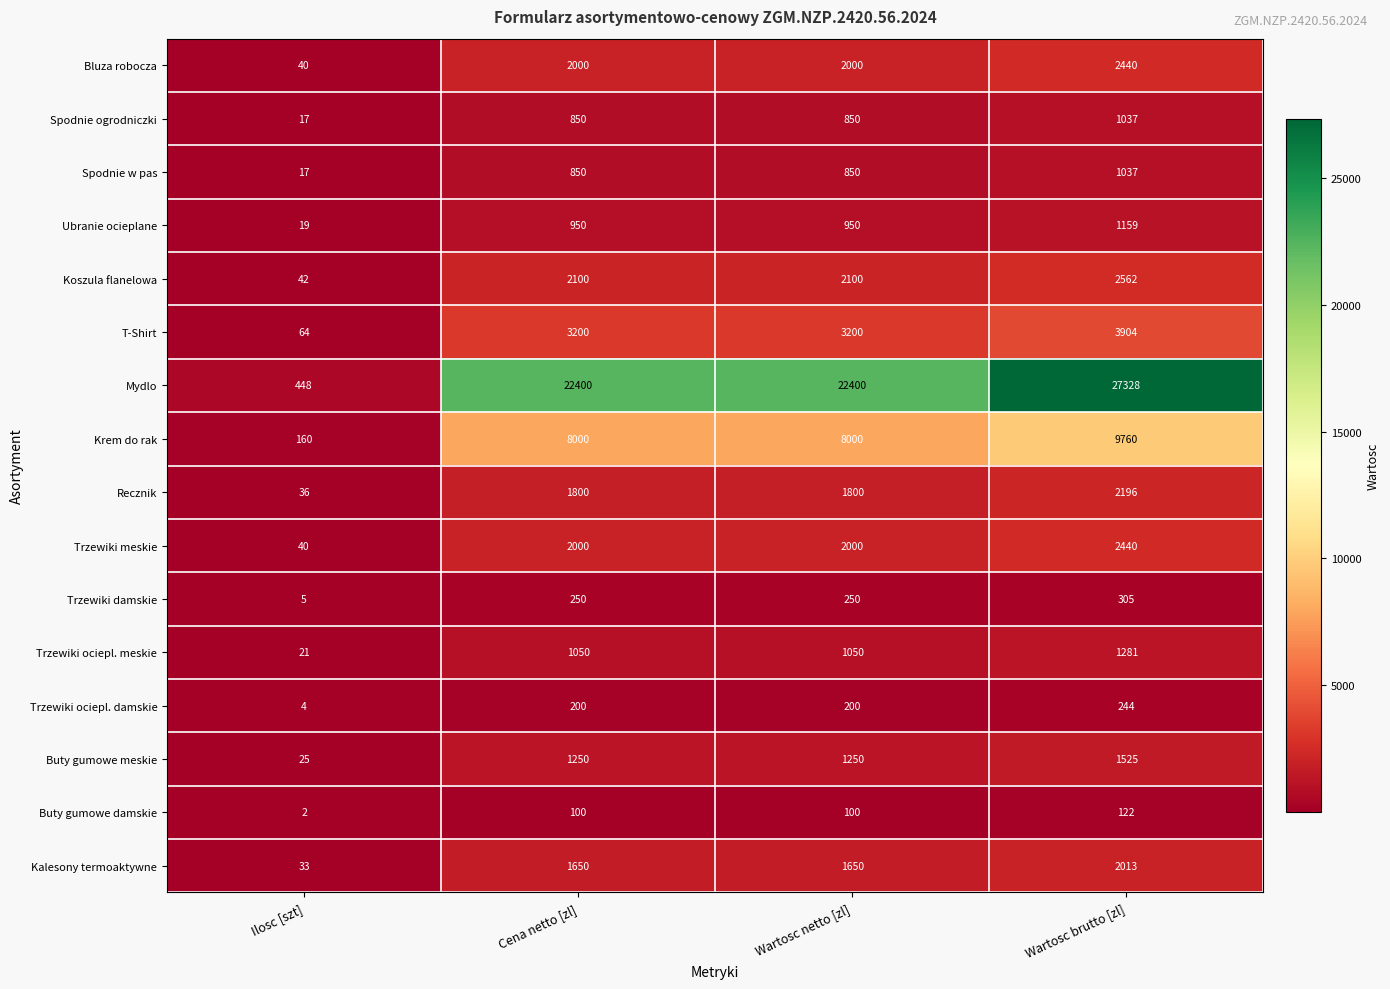

What is the maximum value for Ubranie ocieplane?

1159